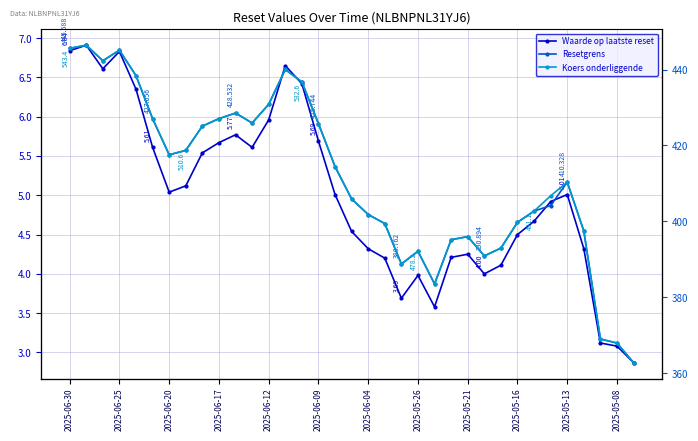

True or false: Resetgrens has a value of 401.8 at 2025-06-04.

True